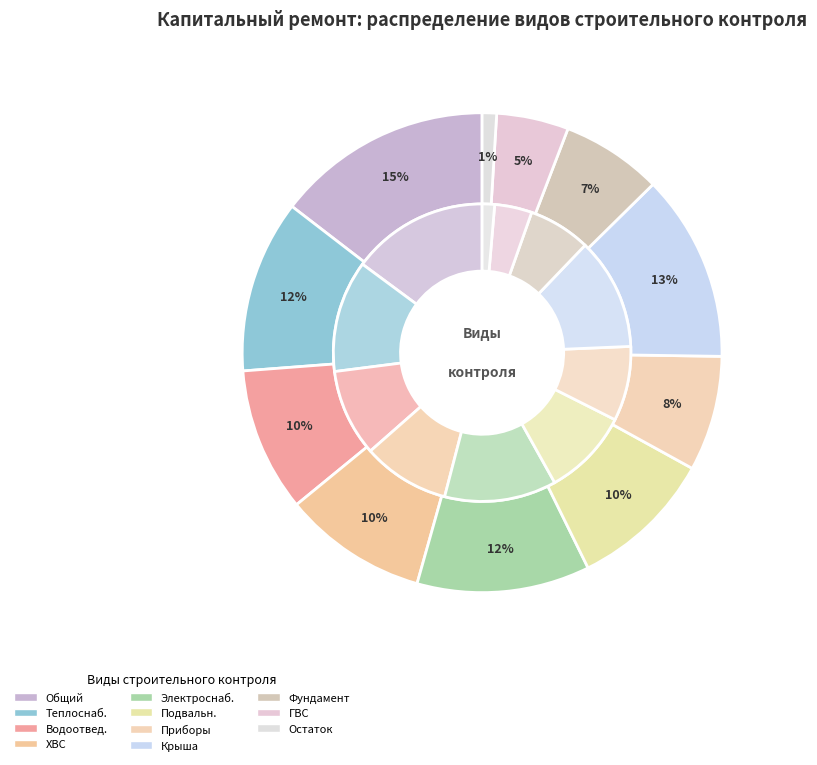

To the nearest percent, what is the combined percentage of Строительный контроль водоснабжения (ГВС) and Строительный контроль водоотведения?

15%